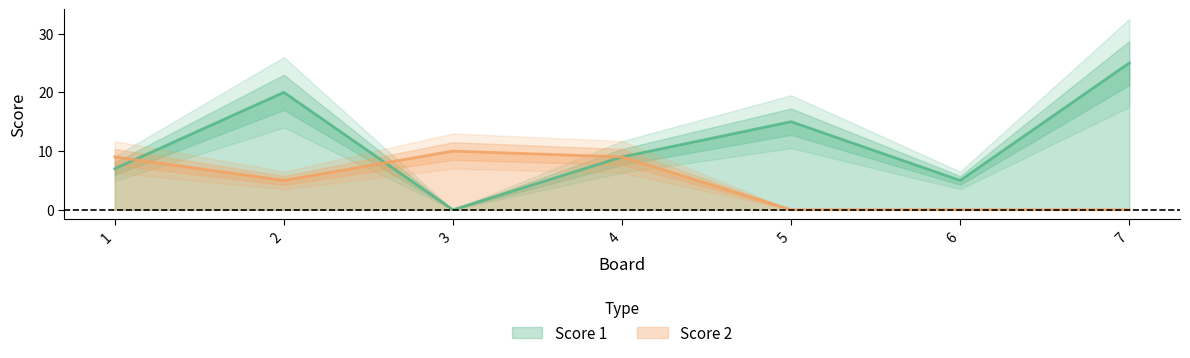

How many interior local peaks does the Score 1 series have?

2